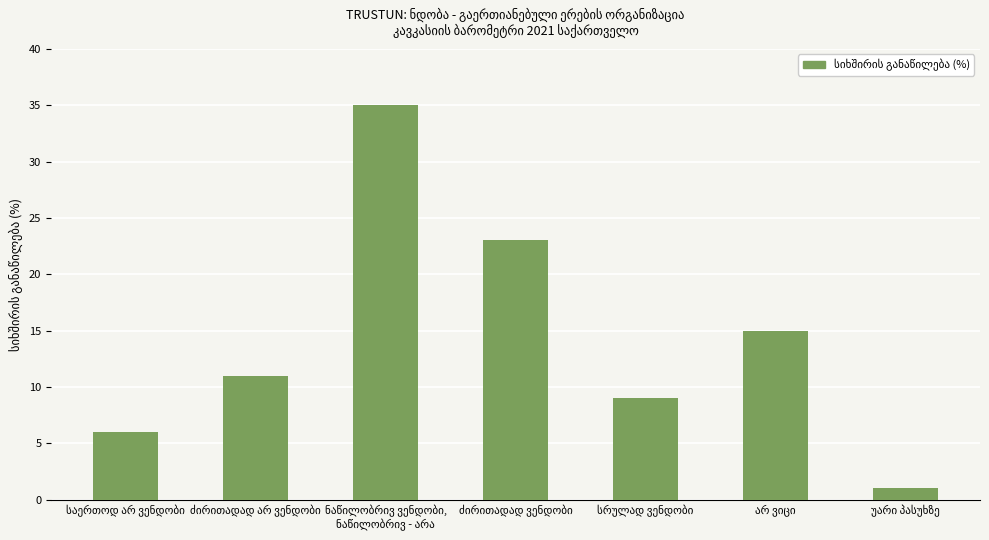

What is the difference between the maximum and minimum values?

34